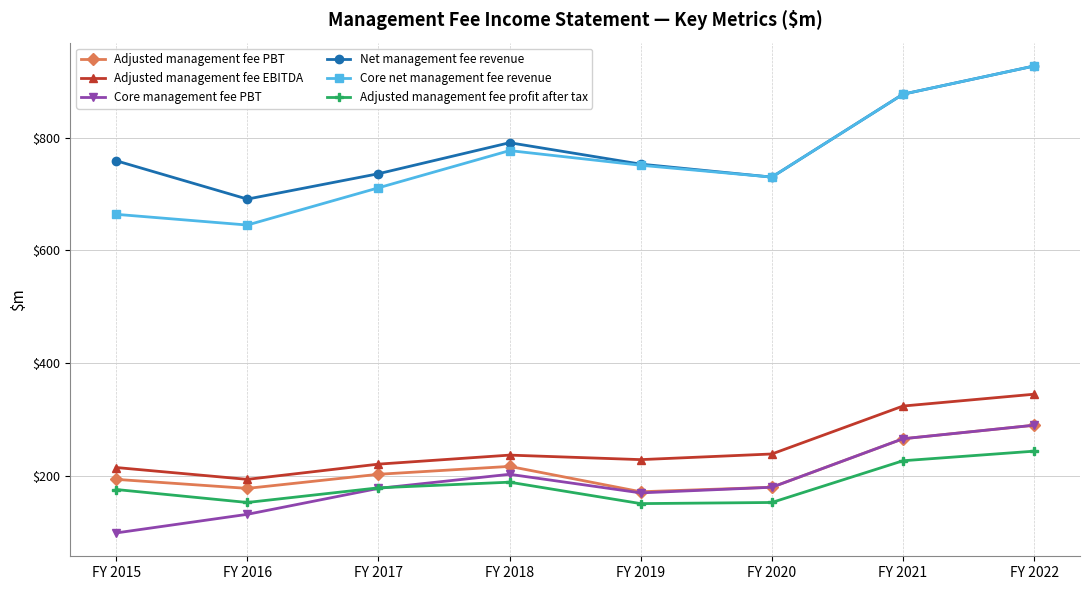

Which category has the lowest value in the Core management fee PBT series?

FY 2015